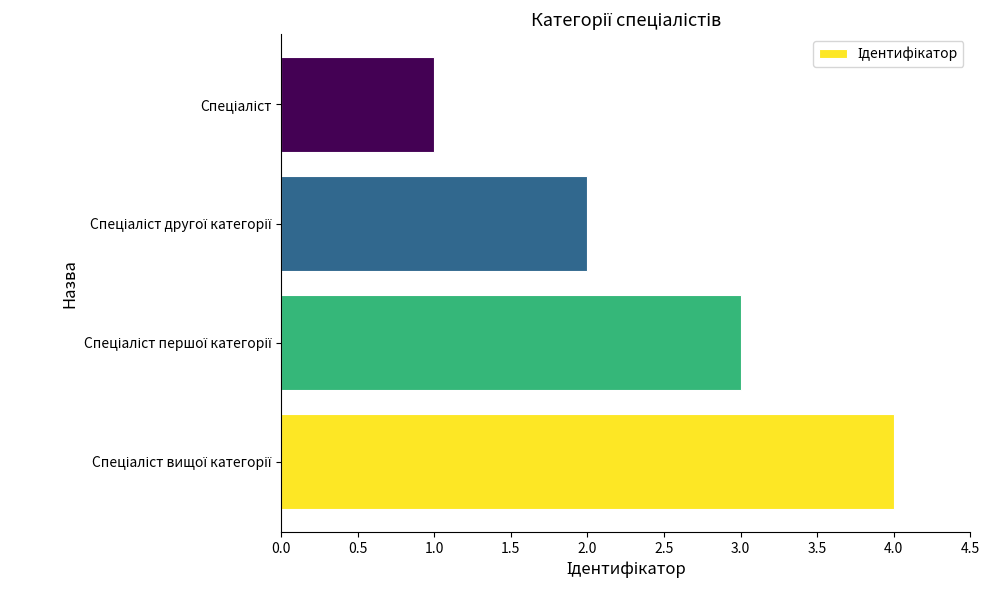

What is the difference between the second highest and second lowest values?

1